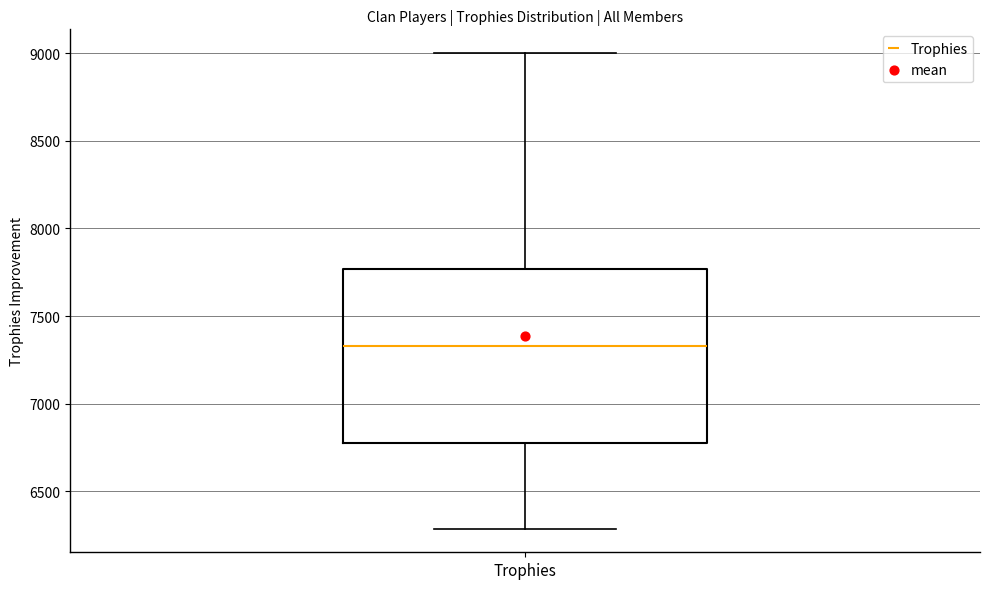

Transcribe this box plot: give where the median line is, the range the box spans, and where the two whiskers end, as read against the y-axis. The values are not printed on the chart, so give them approximately, as read against the axis.

median 7350, box 6750 to 7750, whiskers 6300 to 9000